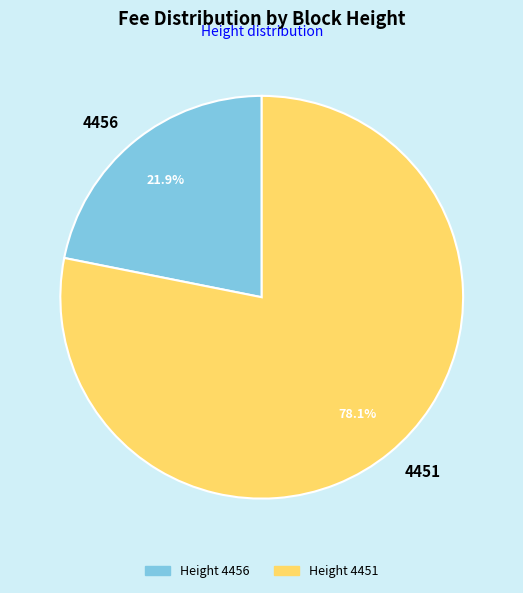

Which slice represents more than half of the pie?

4451